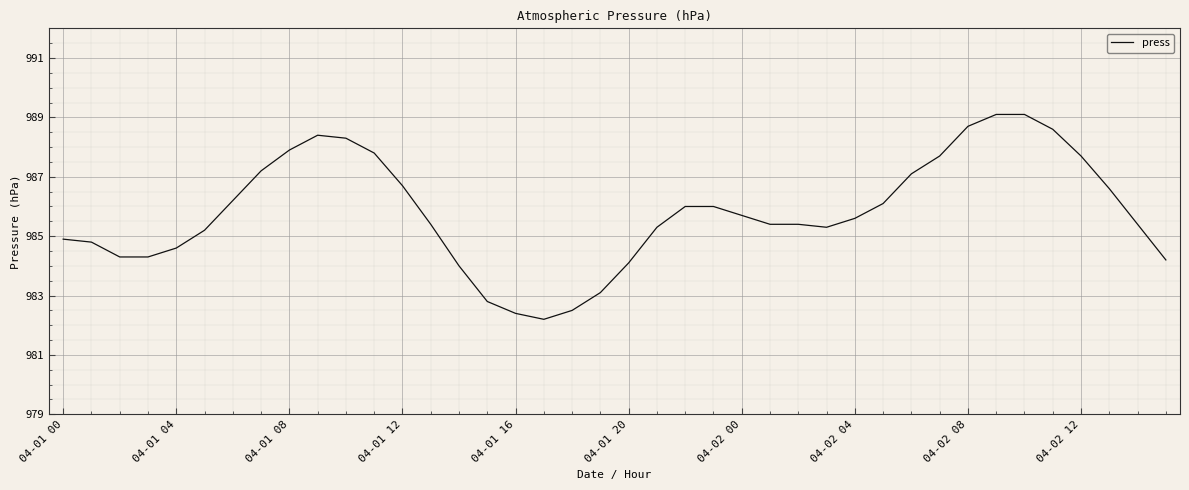

Reading left to right, list all the values displayed in this chart.

984.9	984.8	984.3	984.3	984.6	985.2	986.2	987.2	987.9	988.4	988.3	987.8	986.7	985.4	984.0	982.8	982.4	982.2	982.5	983.1	984.1	985.3	986.0	986.0	985.7	985.4	985.4	985.3	985.6	986.1	987.1	987.7	988.7	989.1	989.1	988.6	987.7	986.6	985.4	984.2